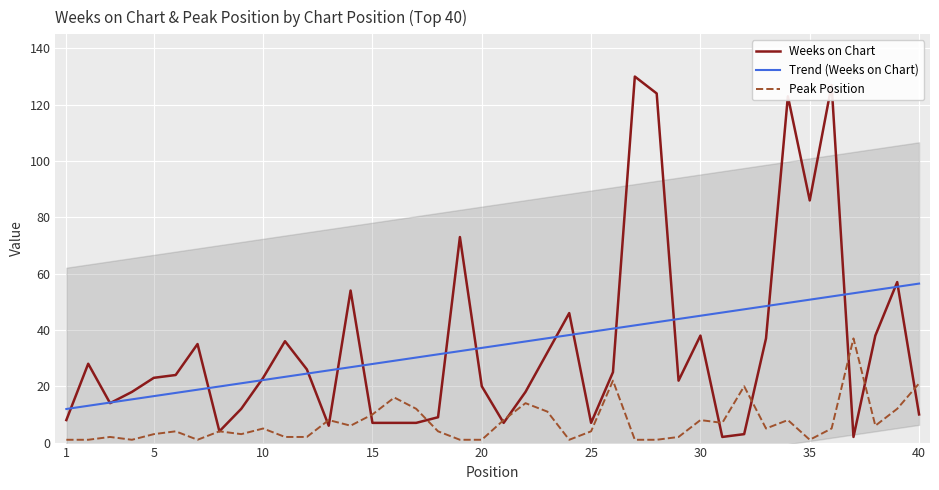

The value of Peak Position at 25 is 4.0. True or false?

True